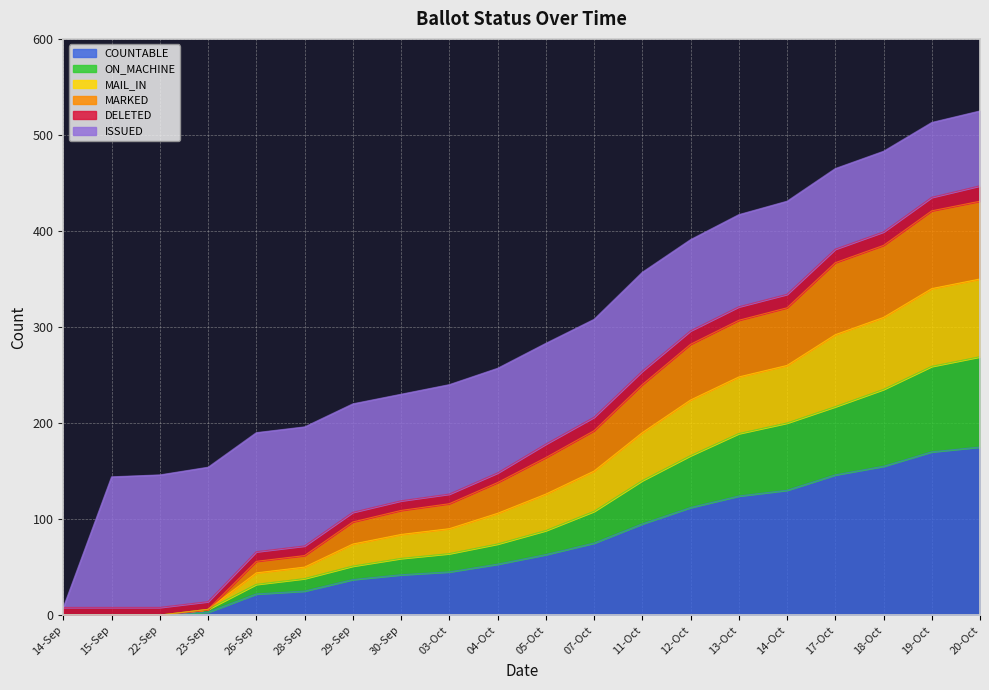

What position from the right is 03-Oct?

12